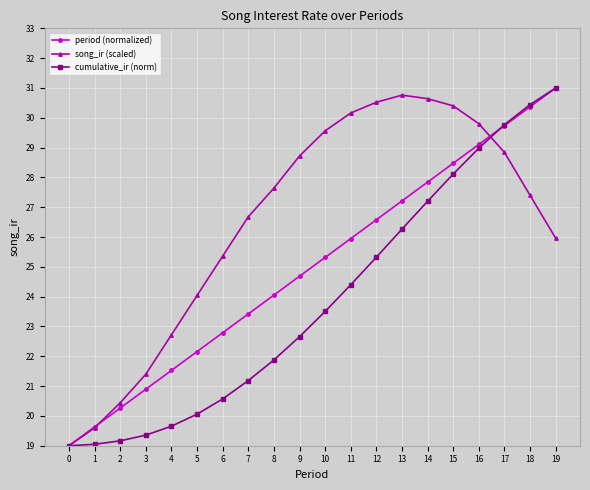

What is the total value across all series at 10?

78.4